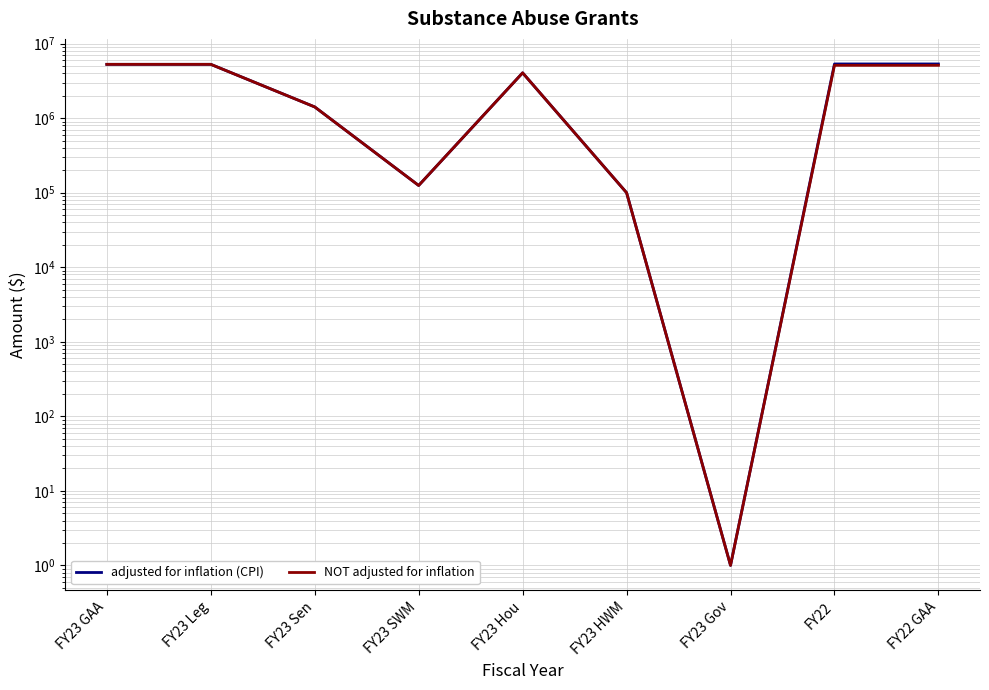

Where does the NOT adjusted for inflation series first go above 4055000?

FY23 GAA